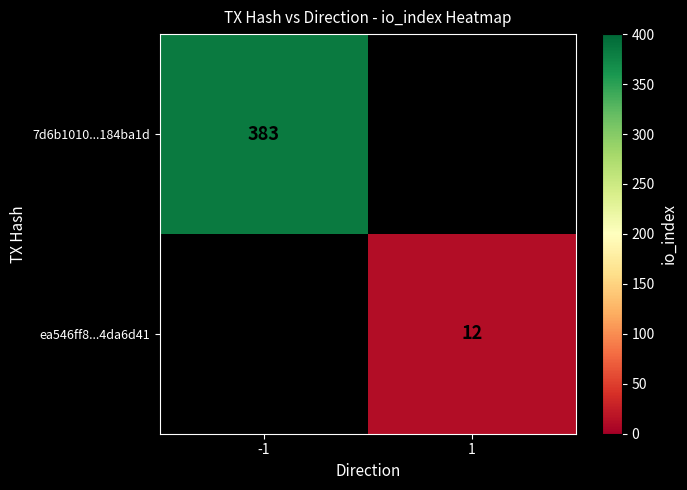

True or false: ea546ff8...4da6d41 has a value of 12 at 1.

True